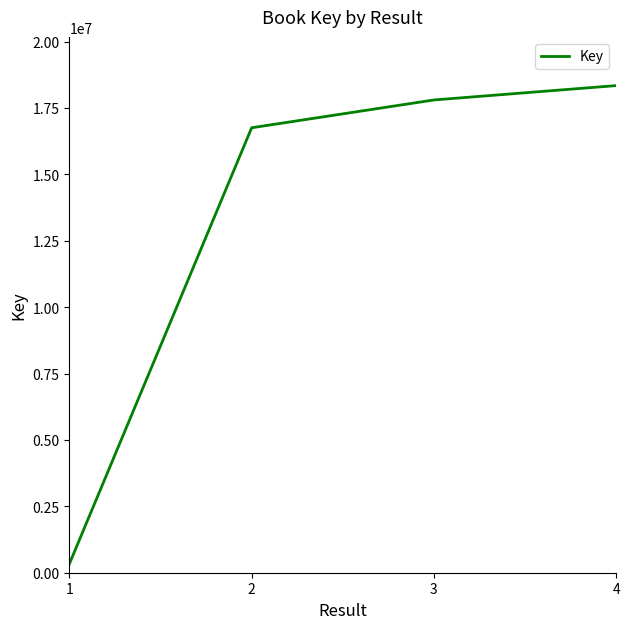

Reading right to left, extract all data points from this chart.

18342416	17801846	16754911	335783